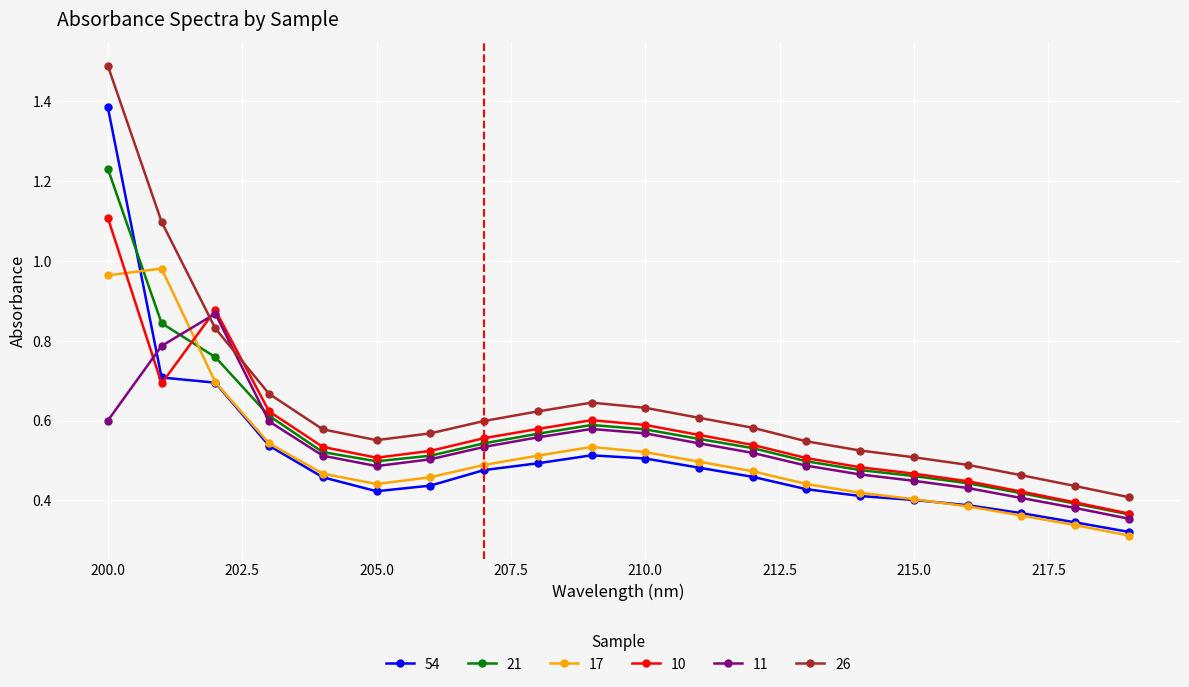

Count the 11 values in the range 0 to 1.

20